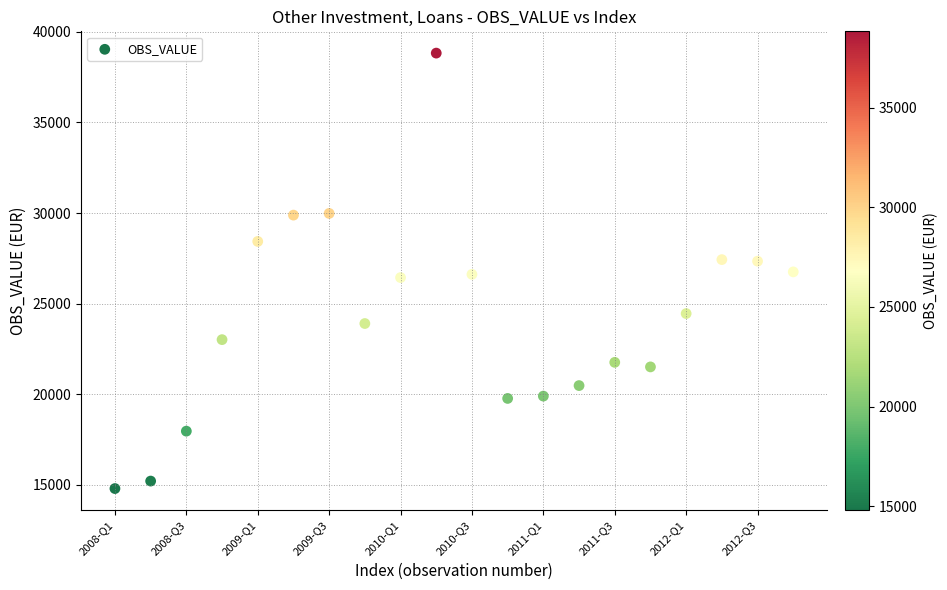

What is the range of Y values (max minus min)?

24035